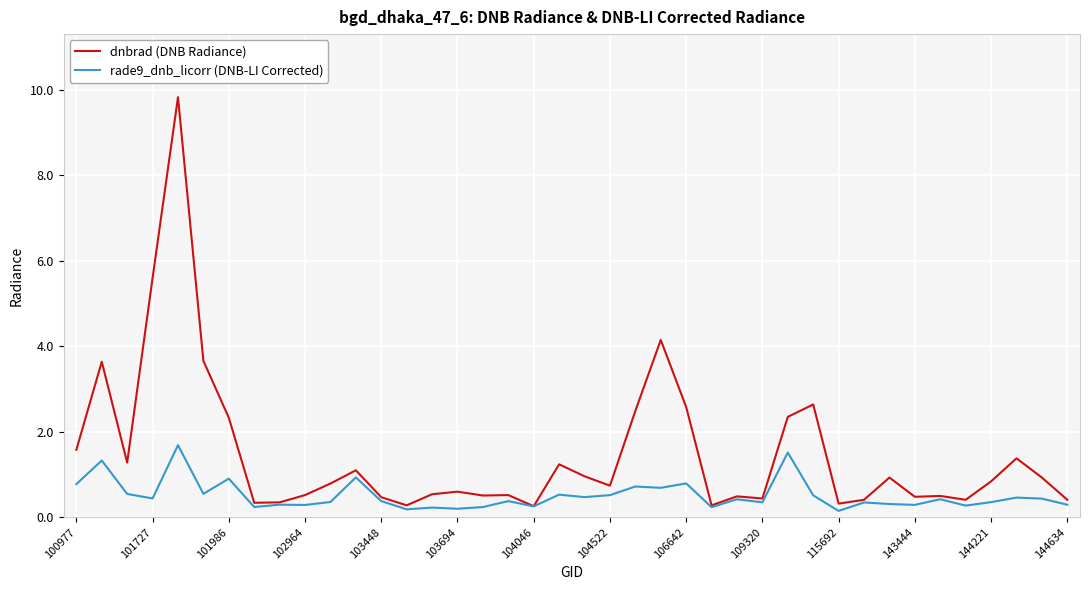

List the series in order of their peak value, highest first.

dnbrad (DNB Radiance), rade9_dnb_licorr (DNB-LI Corrected)